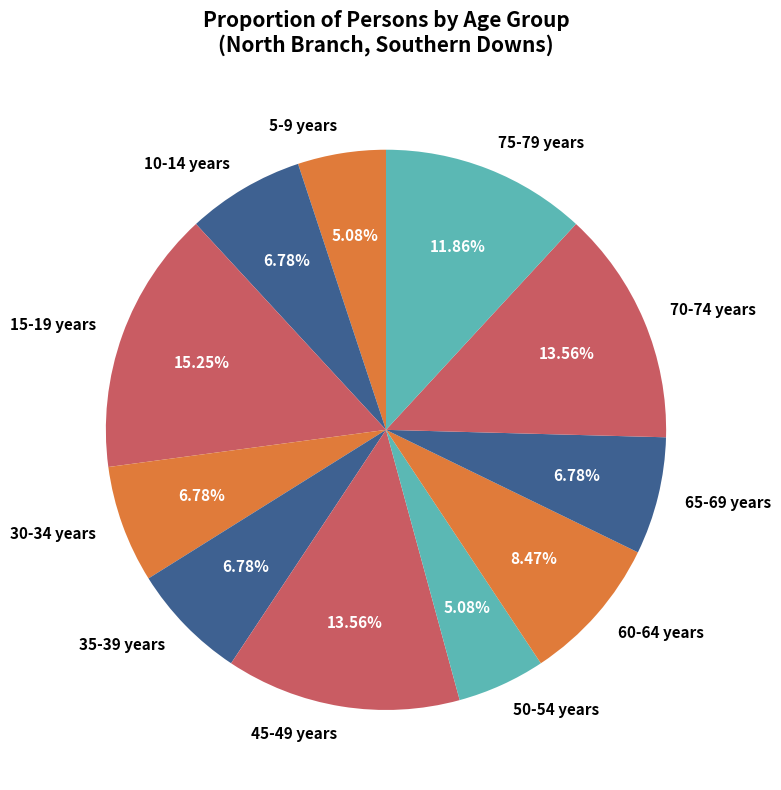

What is the total percentage of 65-69 years and 60-64 years?

15.3%